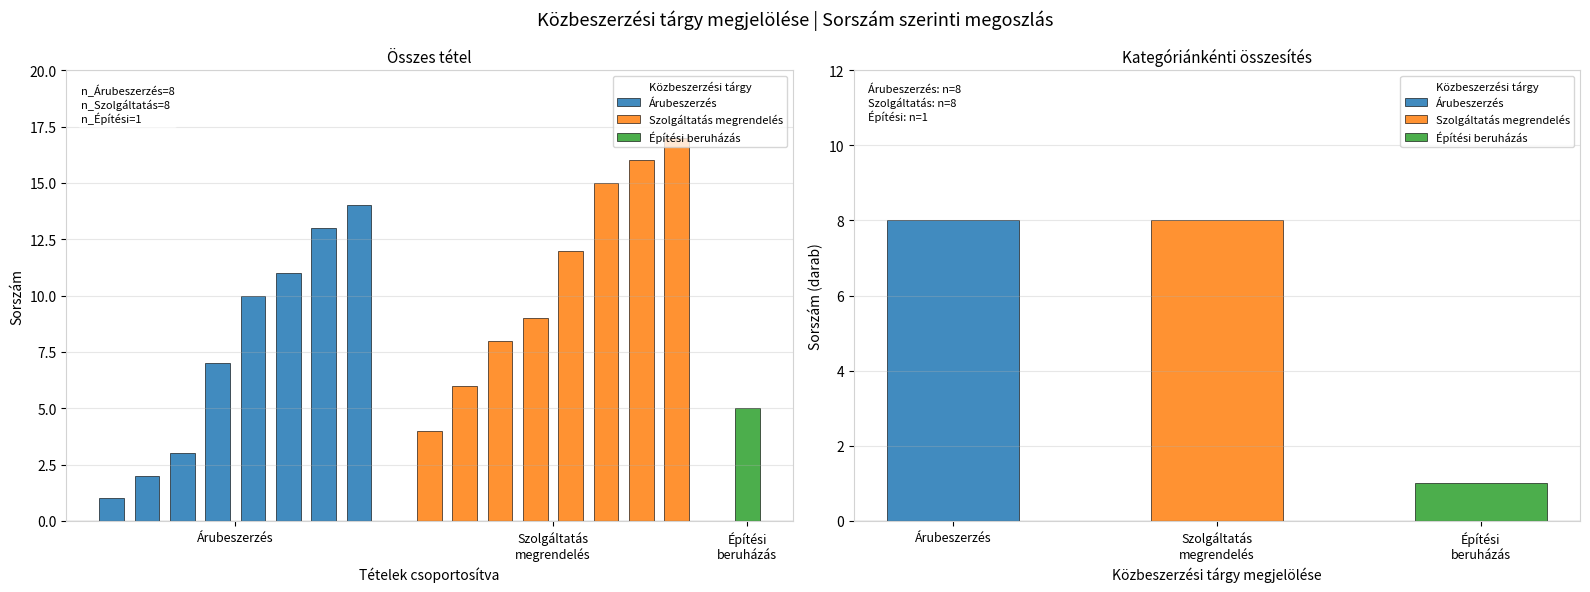

Are the bars grouped side by side (vs. stacked)?

Yes